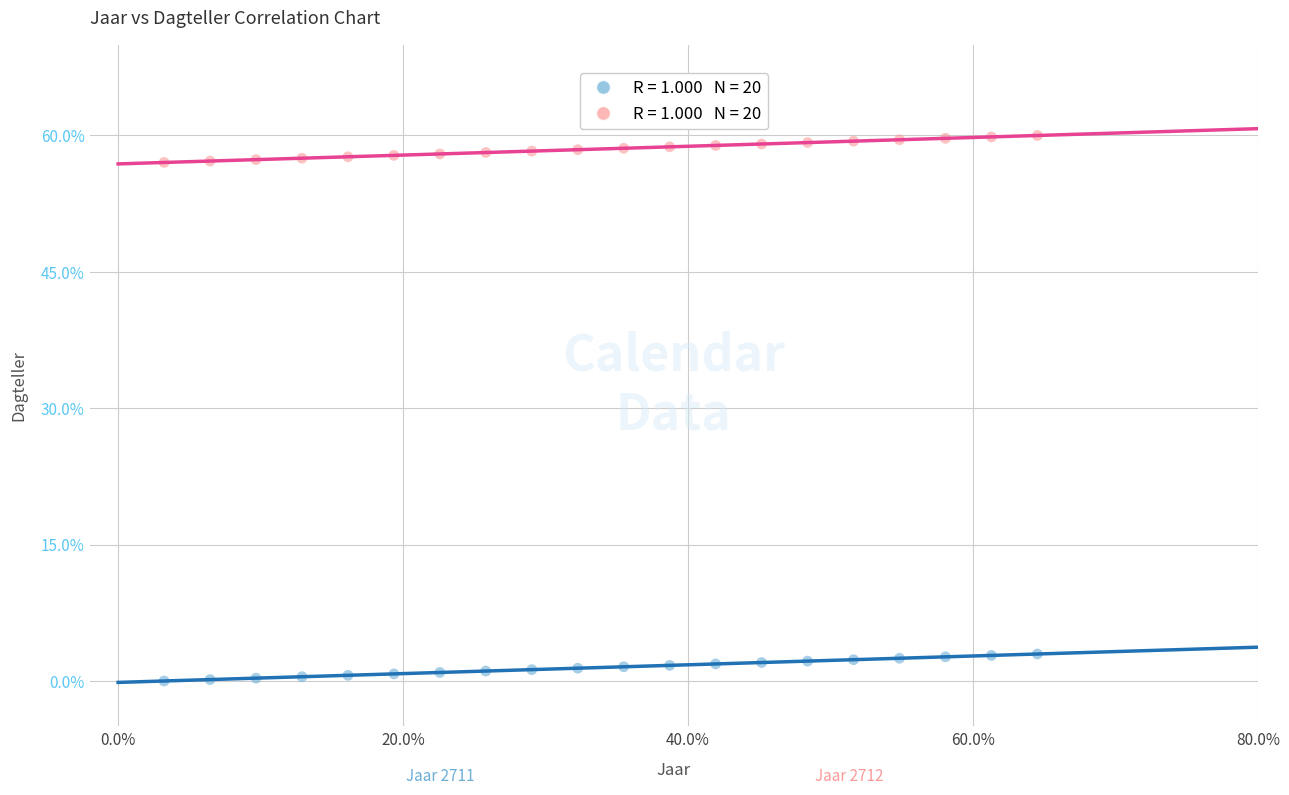

Across all data points, what is the range of X values (max minus min)?

61.3